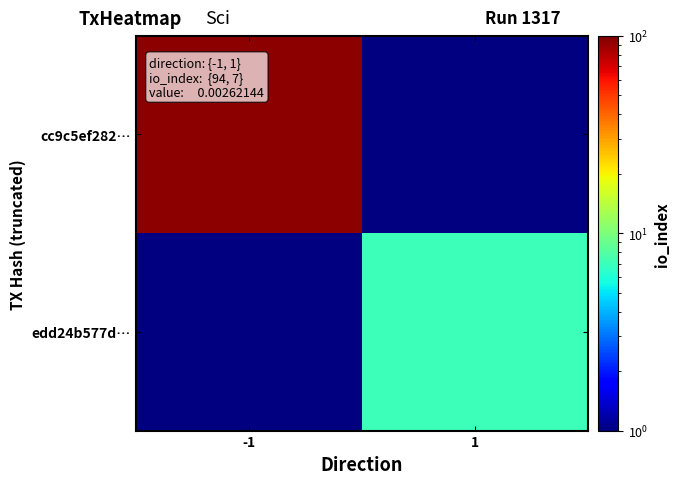

Reading left to right, extract all data points from this chart.

cc9c5ef282…: -1=94	1=0
edd24b577d…: -1=0	1=7